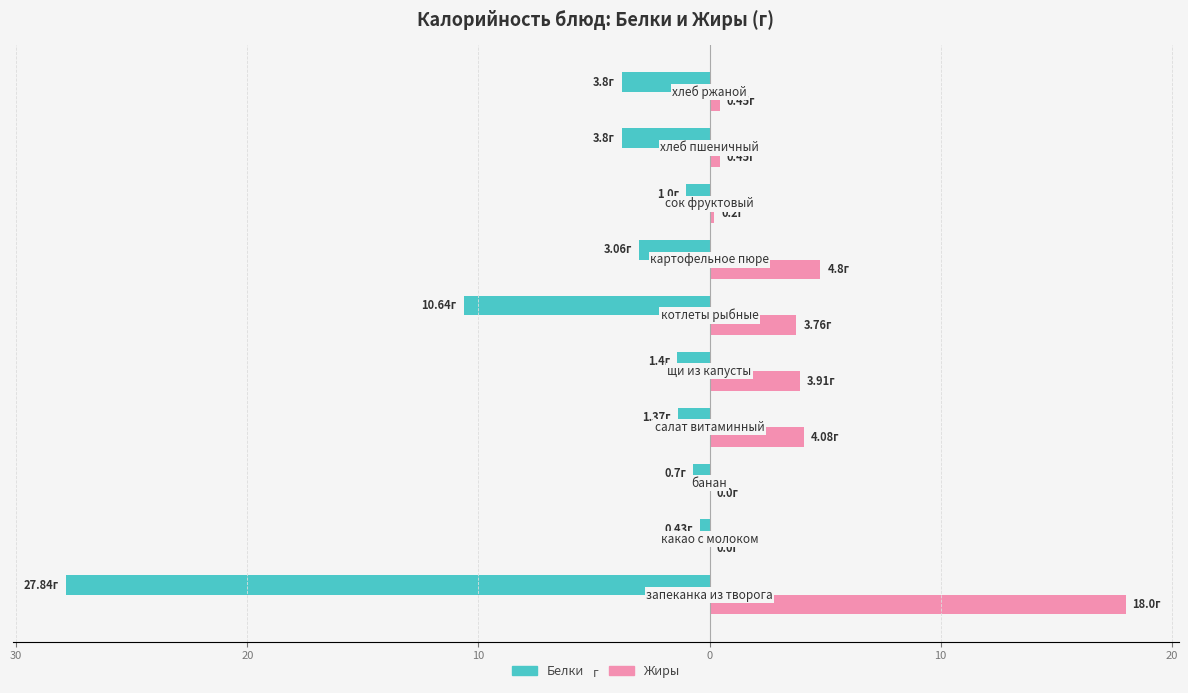

What are all the series names shown in the legend?

Белки, Жиры